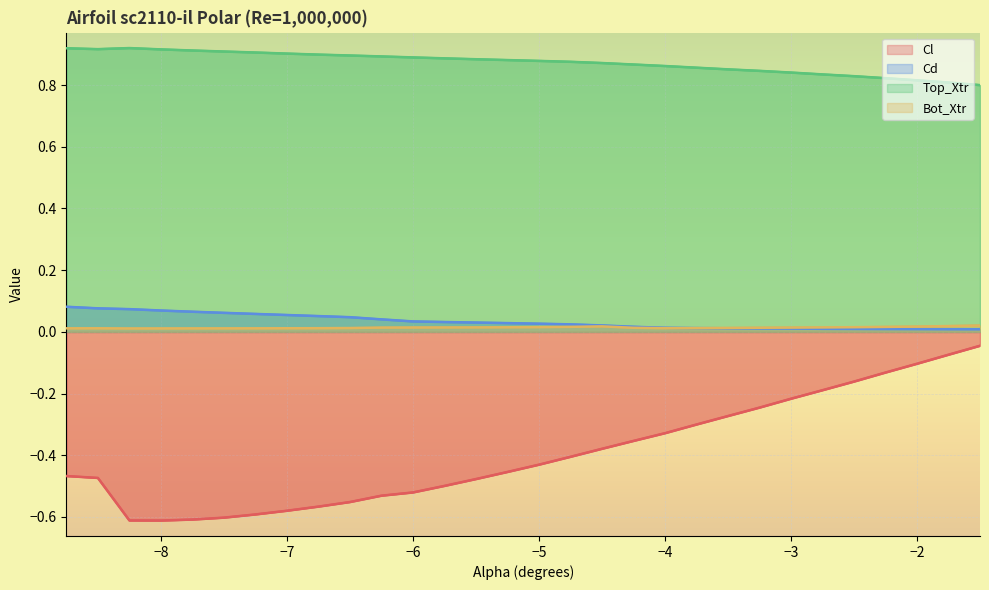

True or false: Top_Xtr has a value of 1.4 at −5.

False